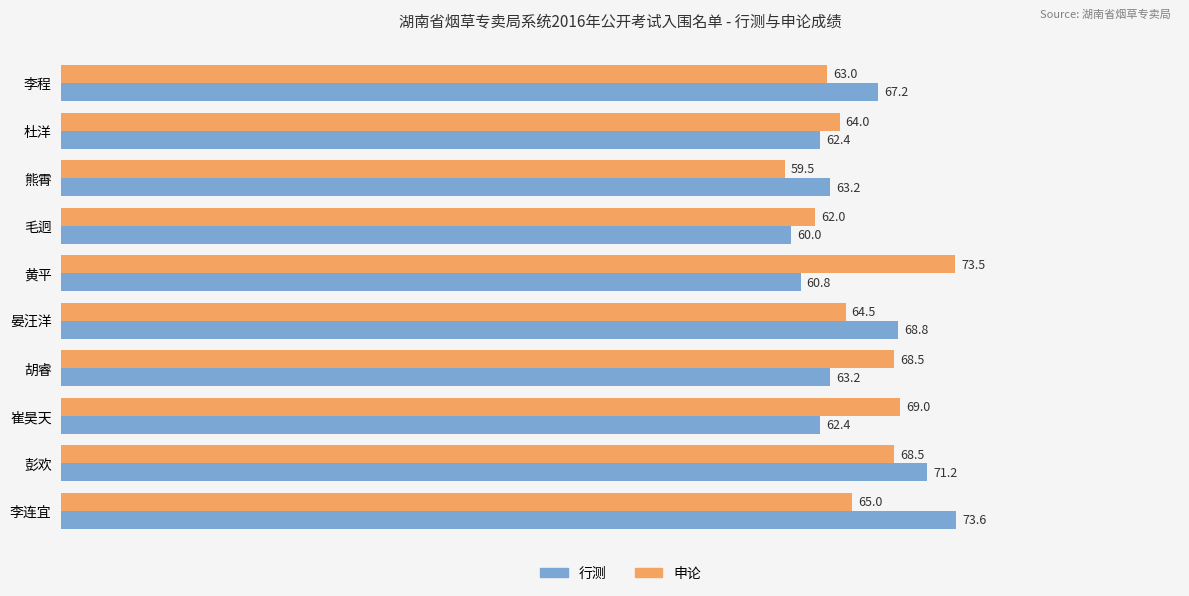

What is the sum of all 行测 values?

652.8